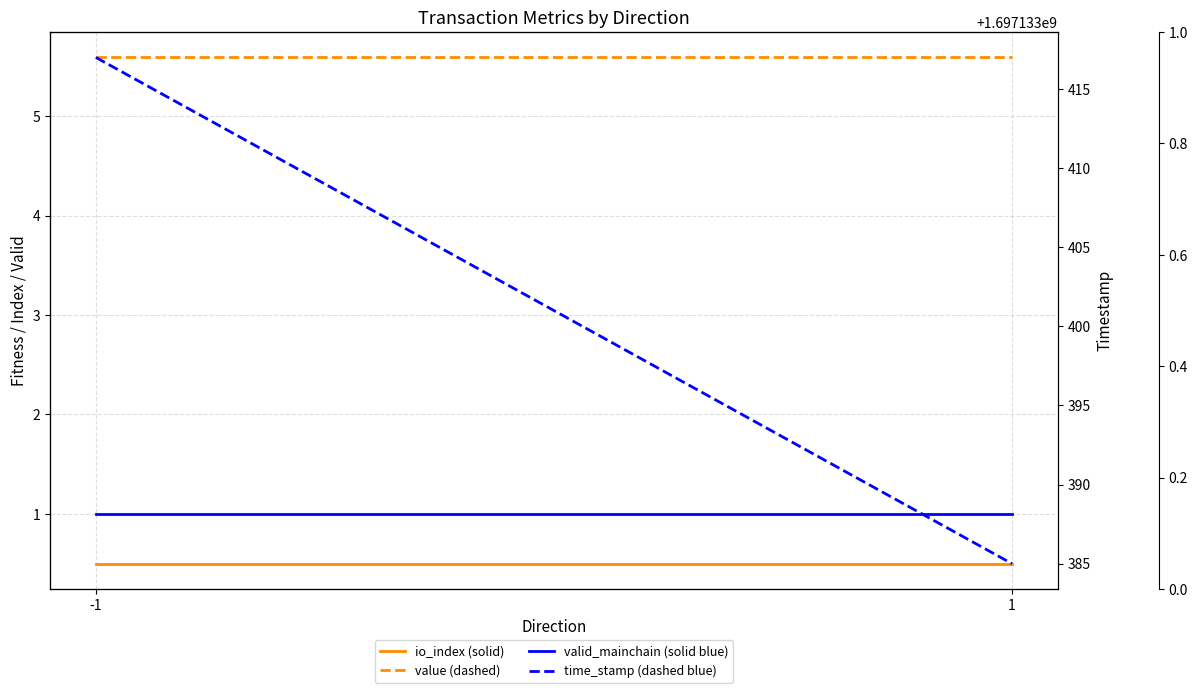

Reading left to right, transcribe all the data shown in this chart.

io_index (solid): 0.5	0.5
value (dashed): 5.6	5.6
valid_mainchain (solid blue): 1.0	1.0
time_stamp (dashed blue): 1697133417.0	1697133385.0